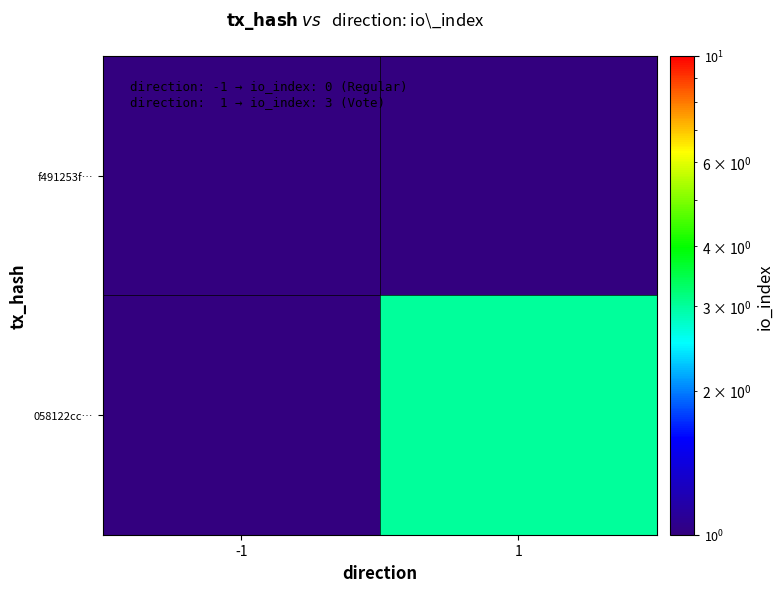

What is the spread (max minus min) of values at 1?

2.5